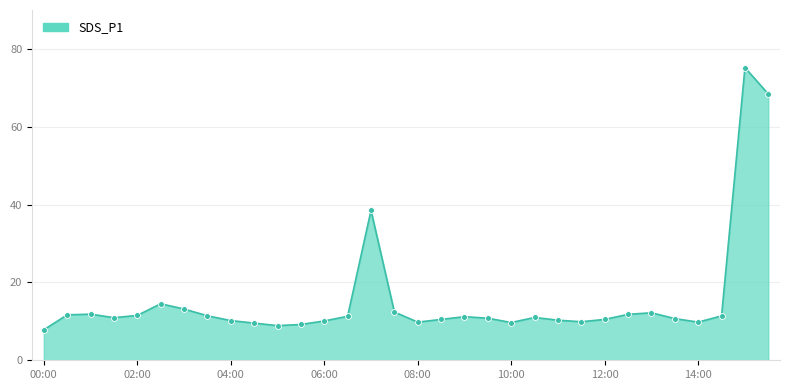

What is the difference between the maximum and minimum values?

67.4